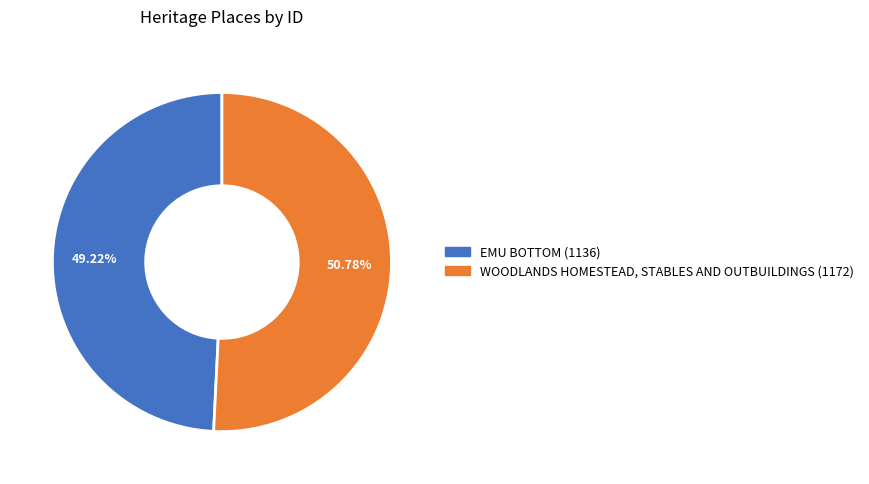

Which category has the smallest portion of the pie?

EMU BOTTOM